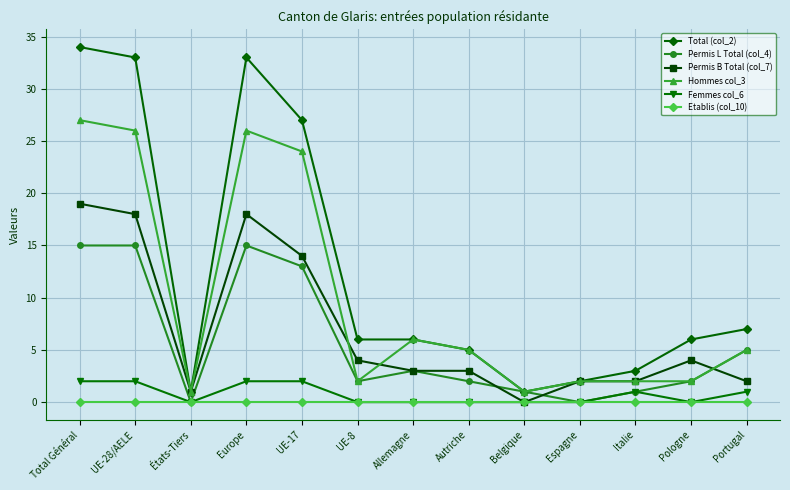

What is the label of the 1st point from the right?

Portugal